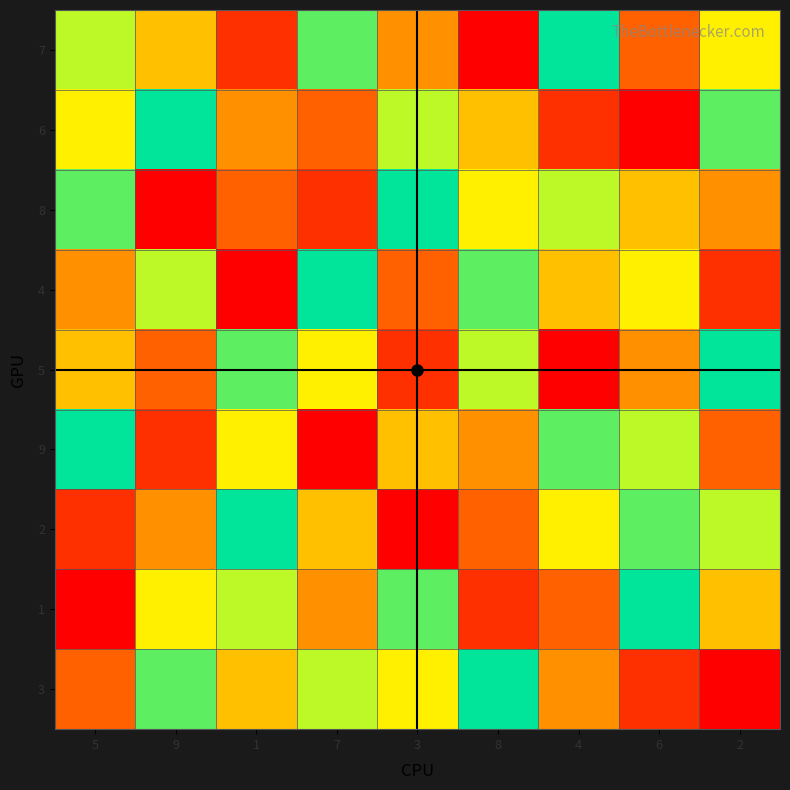

How many series are shown in this chart?

9